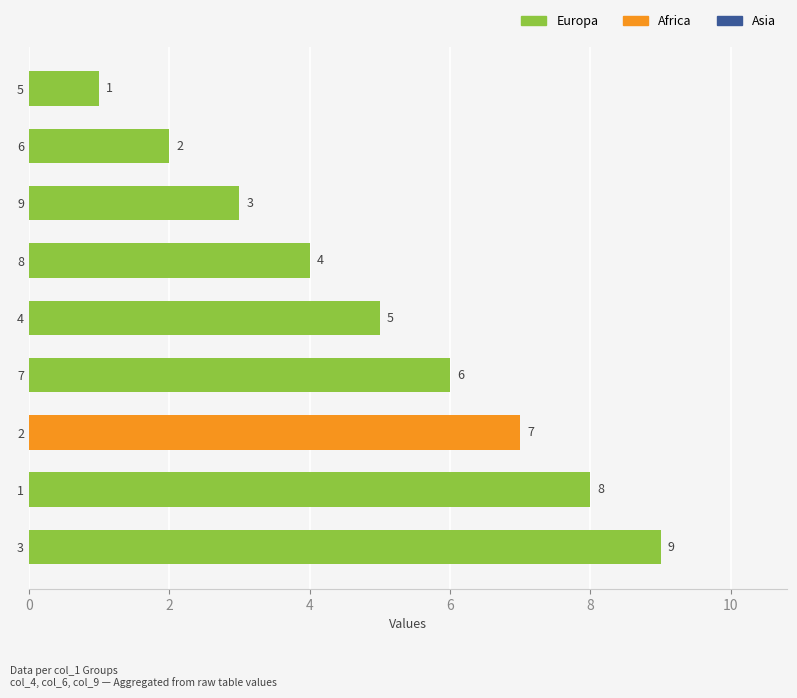

What is the average value?

5